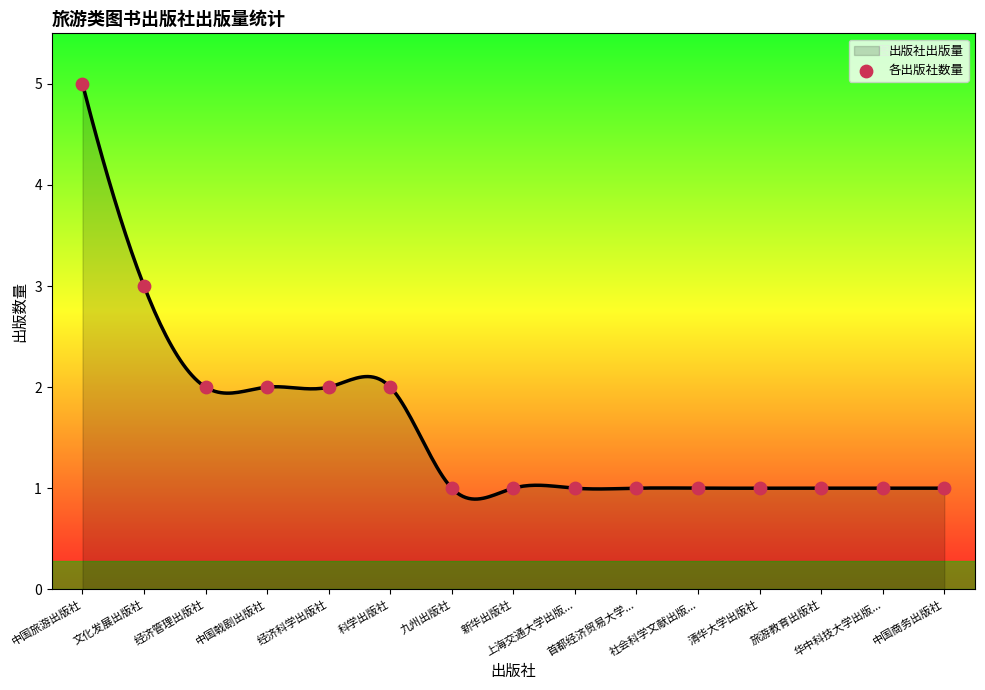

Between 科学出版社 and 经济管理出版社, which is larger?

科学出版社